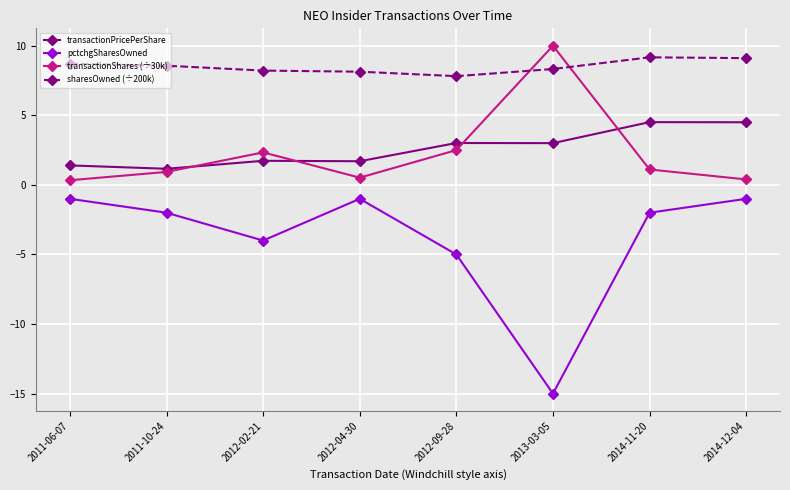

What is the minimum value shown in the chart?

-15.0